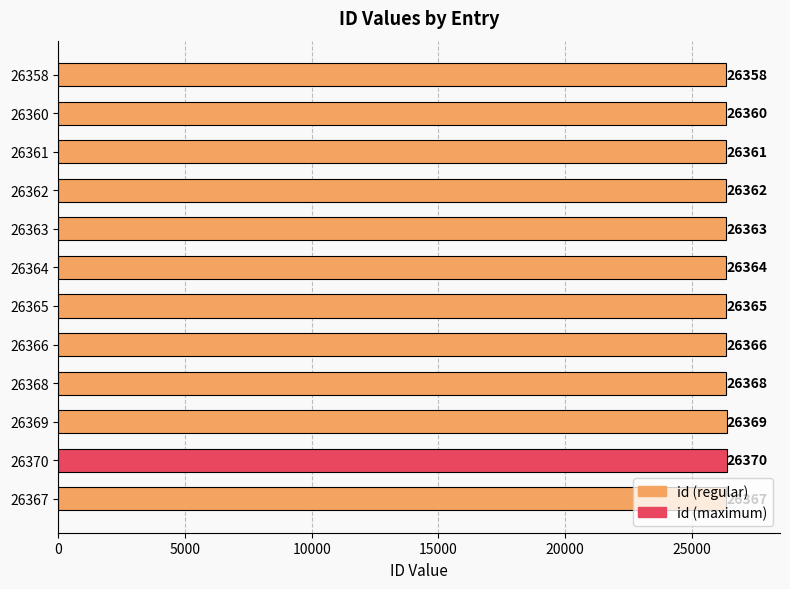

What is the difference between the maximum and minimum values?

12